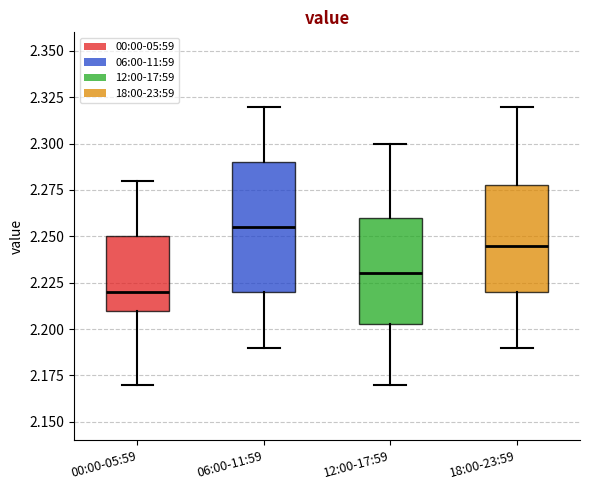

Reading left to right, transcribe this box plot: for each box, give where its median line is, the range the box spans, and where its two whiskers end, as read against the y-axis. The values are not printed on the chart, so give them approximately, as read against the axis.

00:00-05:59: median 2.220, box 2.210 to 2.250, whiskers 2.170 to 2.280
06:00-11:59: median 2.255, box 2.220 to 2.290, whiskers 2.190 to 2.320
12:00-17:59: median 2.230, box 2.205 to 2.260, whiskers 2.170 to 2.300
18:00-23:59: median 2.245, box 2.220 to 2.280, whiskers 2.190 to 2.320